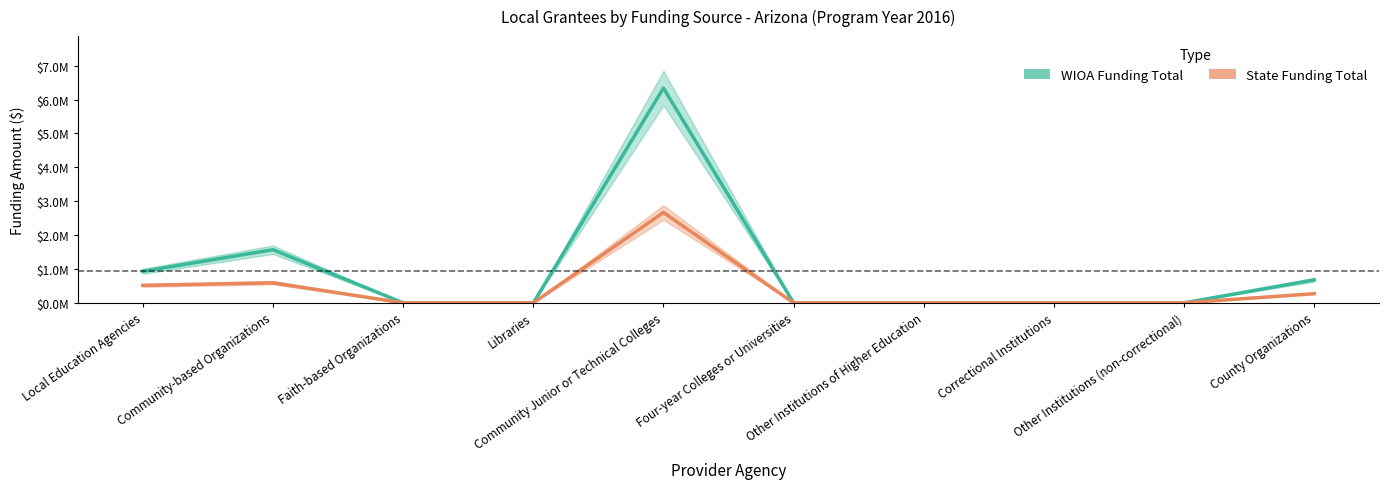

At which category is the sum across all series the highest?

Community Junior or Technical Colleges